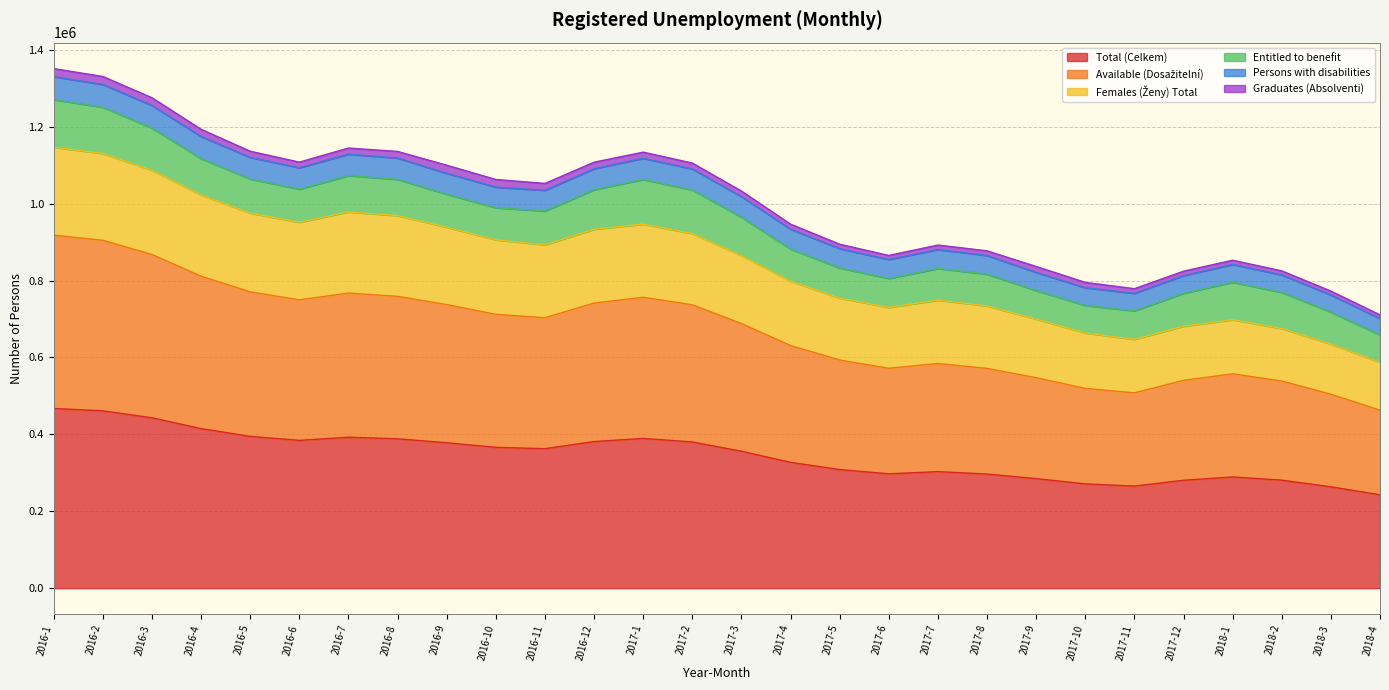

What is the lowest value of the Total (Celkem) series?

242798